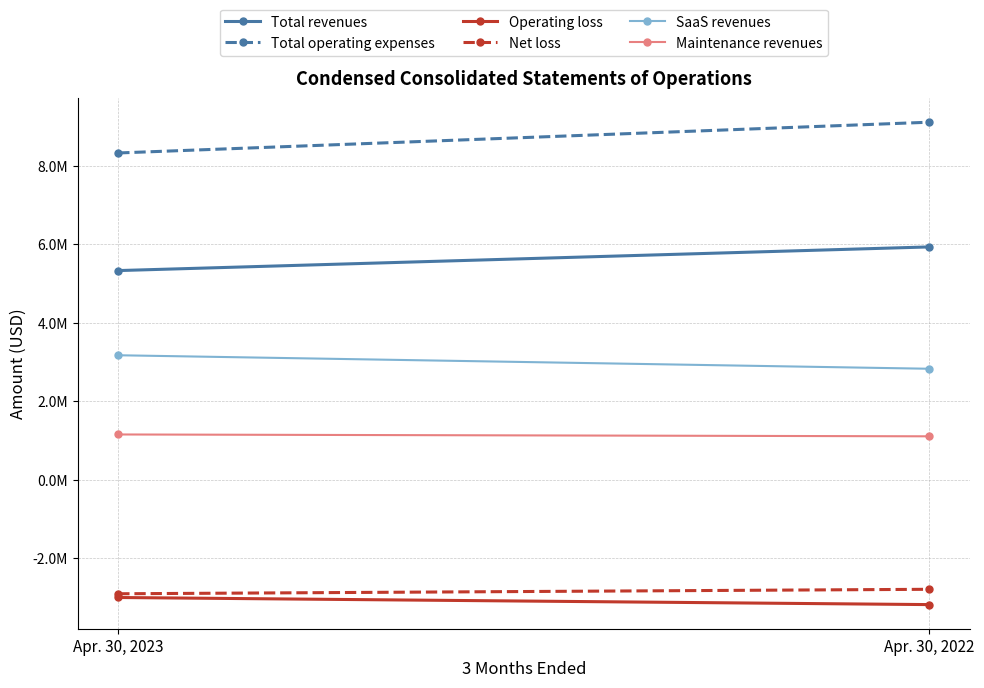

Reading left to right, list all the values displayed in this chart.

Total revenues: 5332000	5935000
Total operating expenses: 8328000	9112000
Operating loss: -2996000	-3177000
Net loss: -2901000	-2787000
SaaS revenues: 3175000	2831000
Maintenance revenues: 1157000	1110000